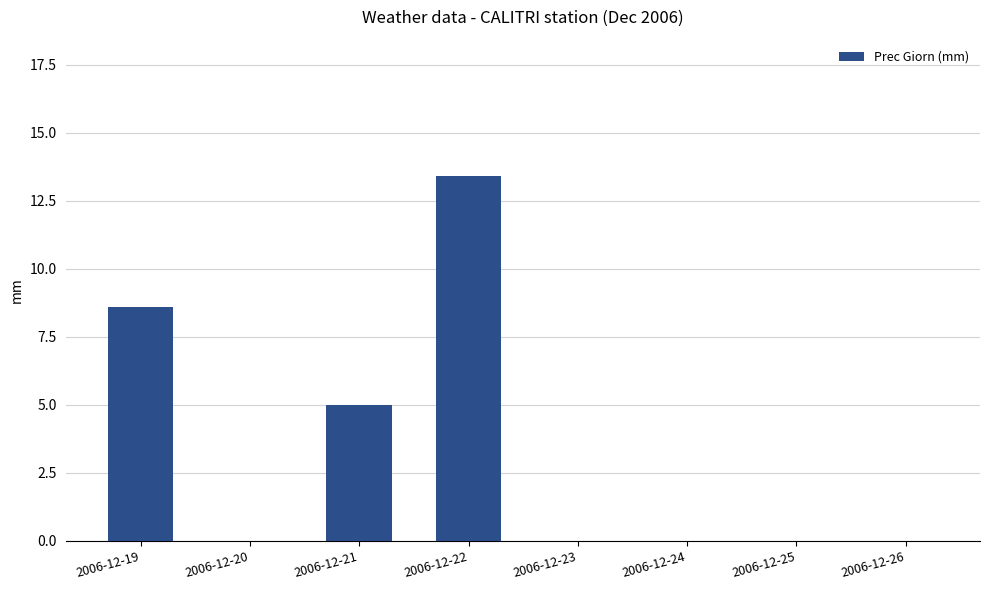

Reading right to left, what are all the values shown in this chart?

2006-12-26=0.0	2006-12-25=0.0	2006-12-24=0.0	2006-12-23=0.0	2006-12-22=13.4	2006-12-21=5.0	2006-12-20=0.0	2006-12-19=8.6